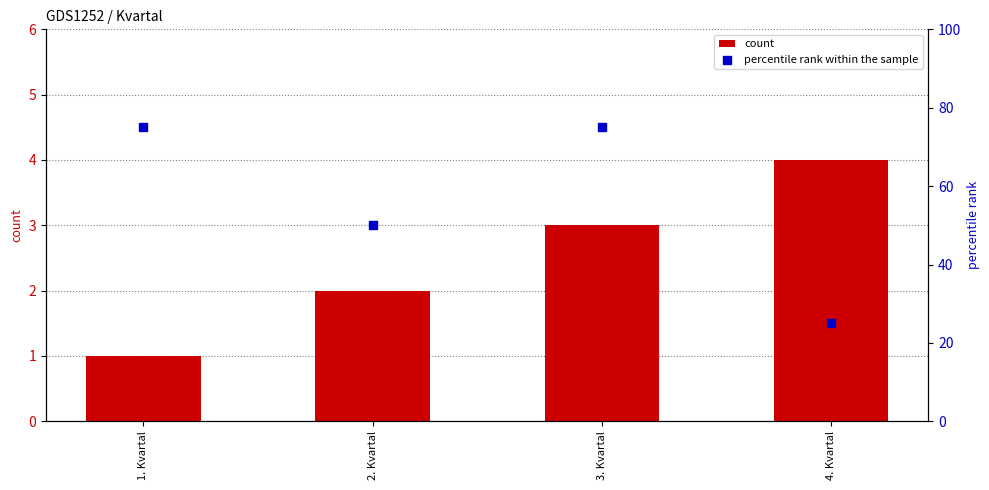

At how many categories does at least one series exceed 59?

2